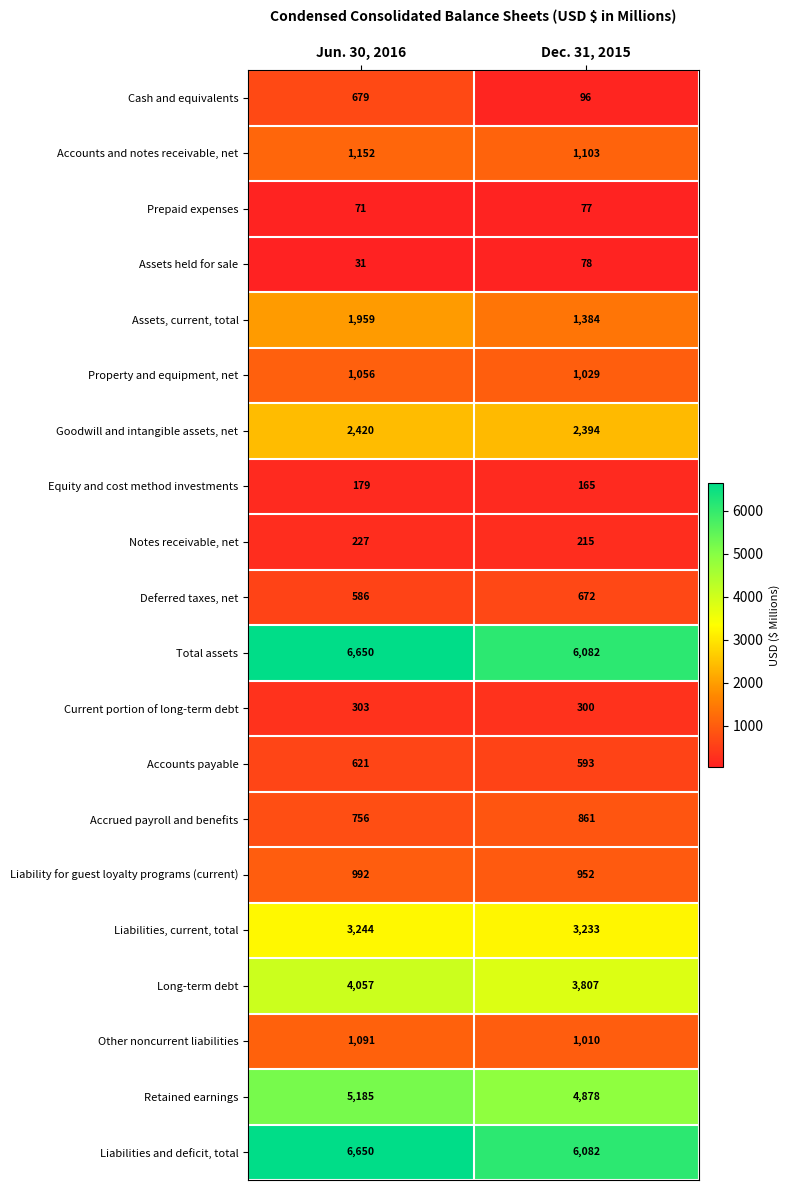

At which category is the sum across all series the highest?

Jun. 30, 2016